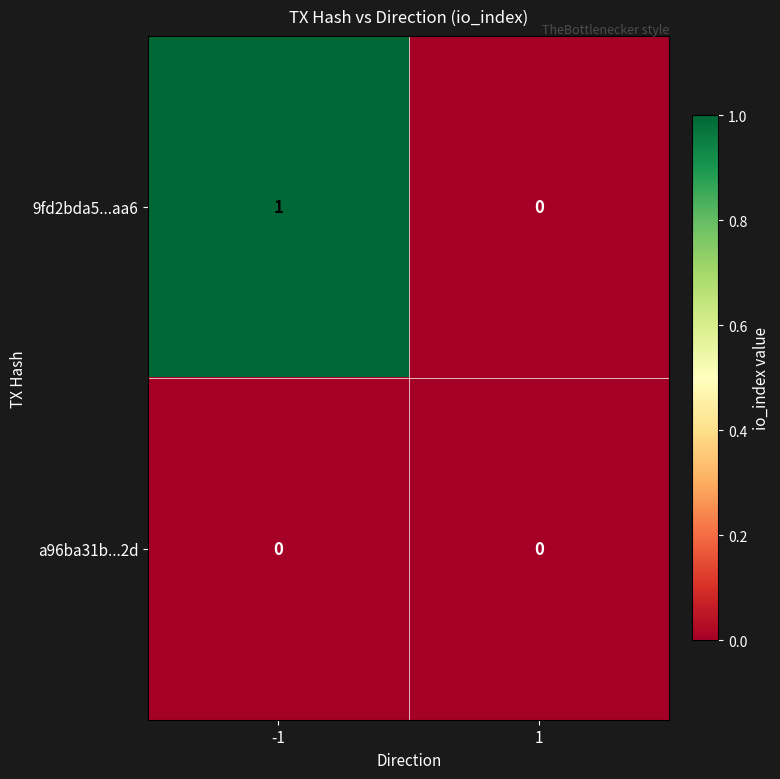

Which series has the largest total across all categories?

9fd2bda5...aa6